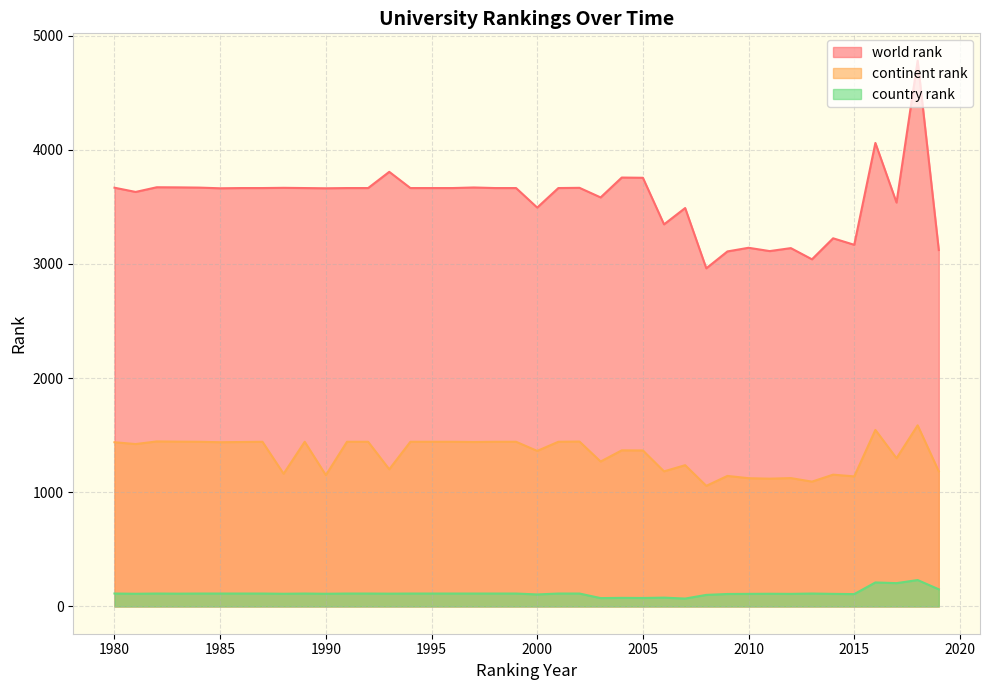

Where does the country rank series first go above 113?

2016